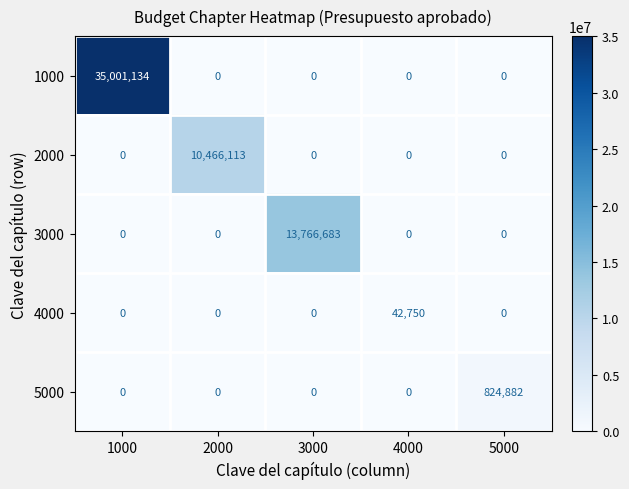

Which series has the largest range (max minus min)?

1000